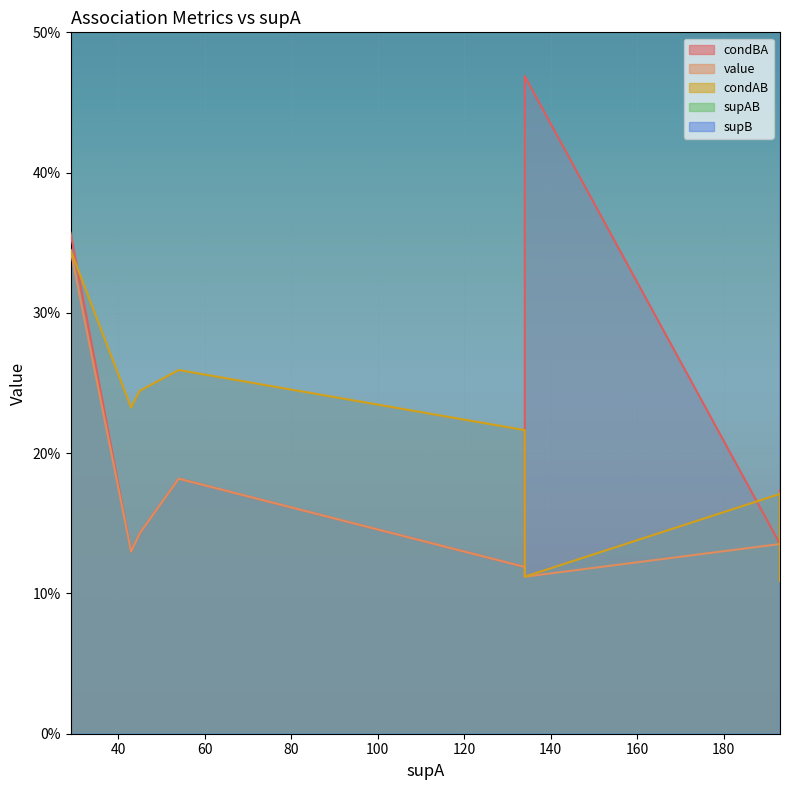

What is the difference between the maximum and minimum values in the value series?

0.2